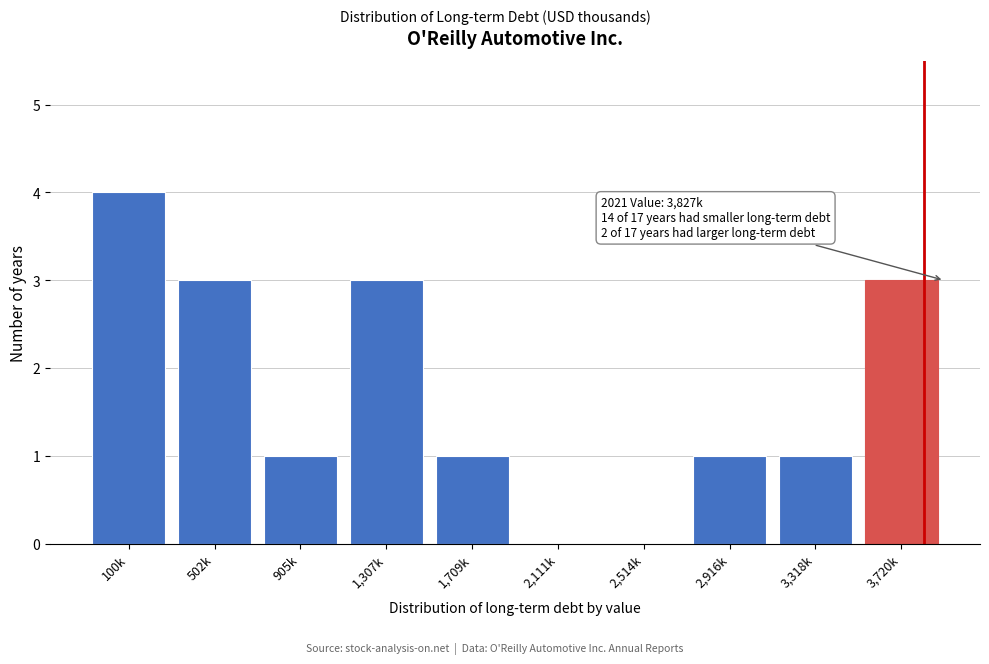

Reading left to right, transcribe all the data shown in this chart.

100k=4	502k=3	905k=1	1,307k=3	1,709k=1	2,111k=0	2,514k=0	2,916k=1	3,318k=1	3,720k=3